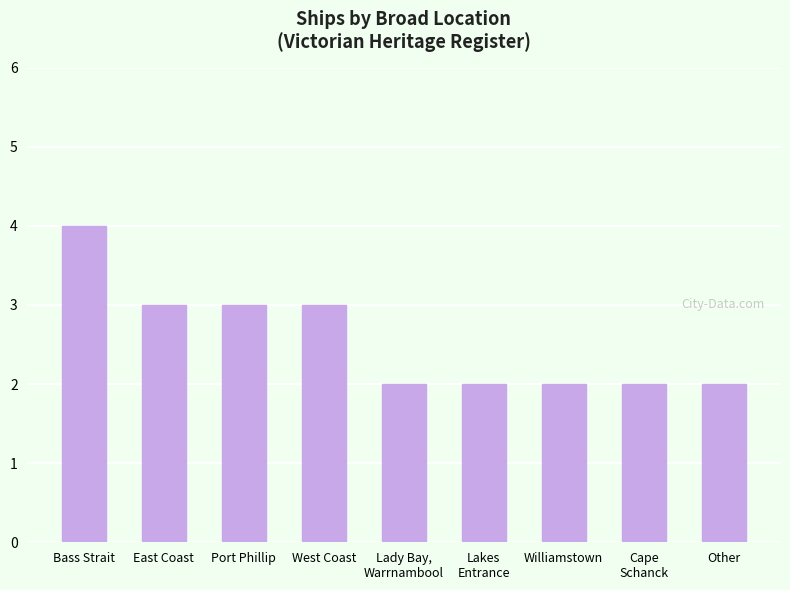

Reading left to right, list all the values displayed in this chart.

4	3	3	3	2	2	2	2	2